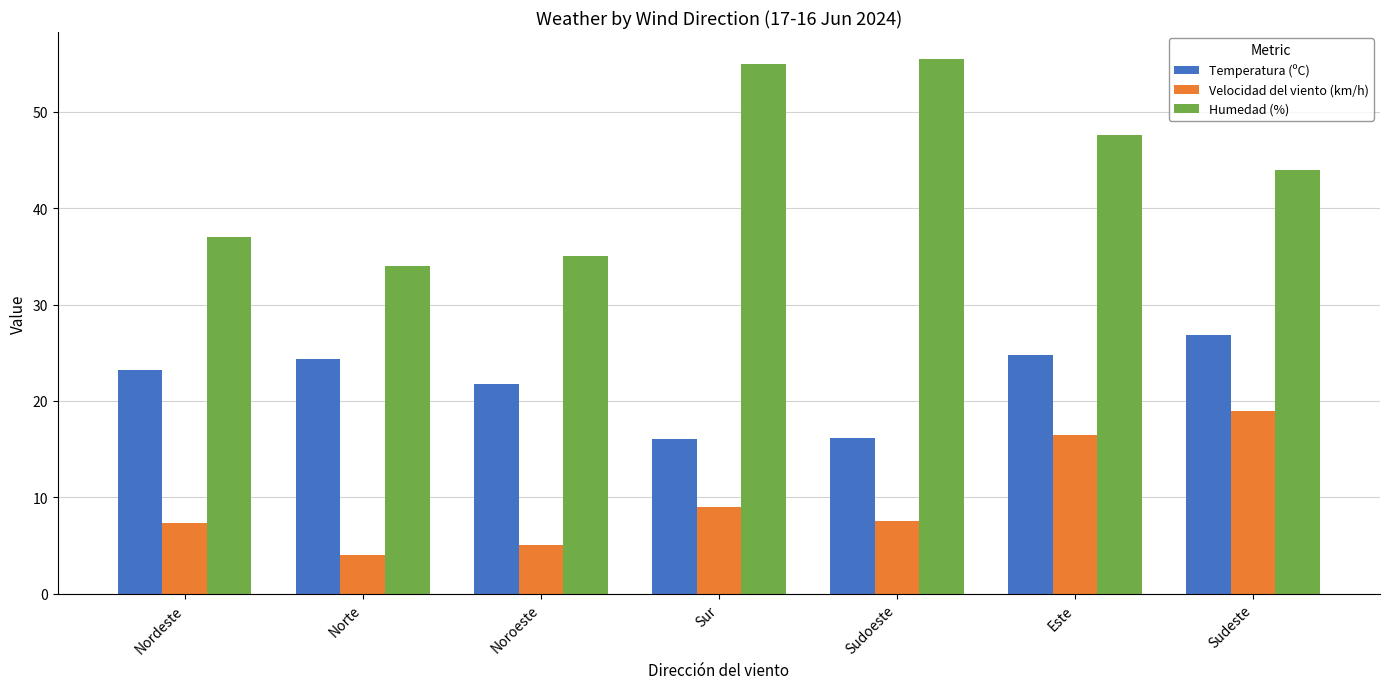

What is the approximate value of Velocidad del viento (km/h) at Sudeste?

19.0